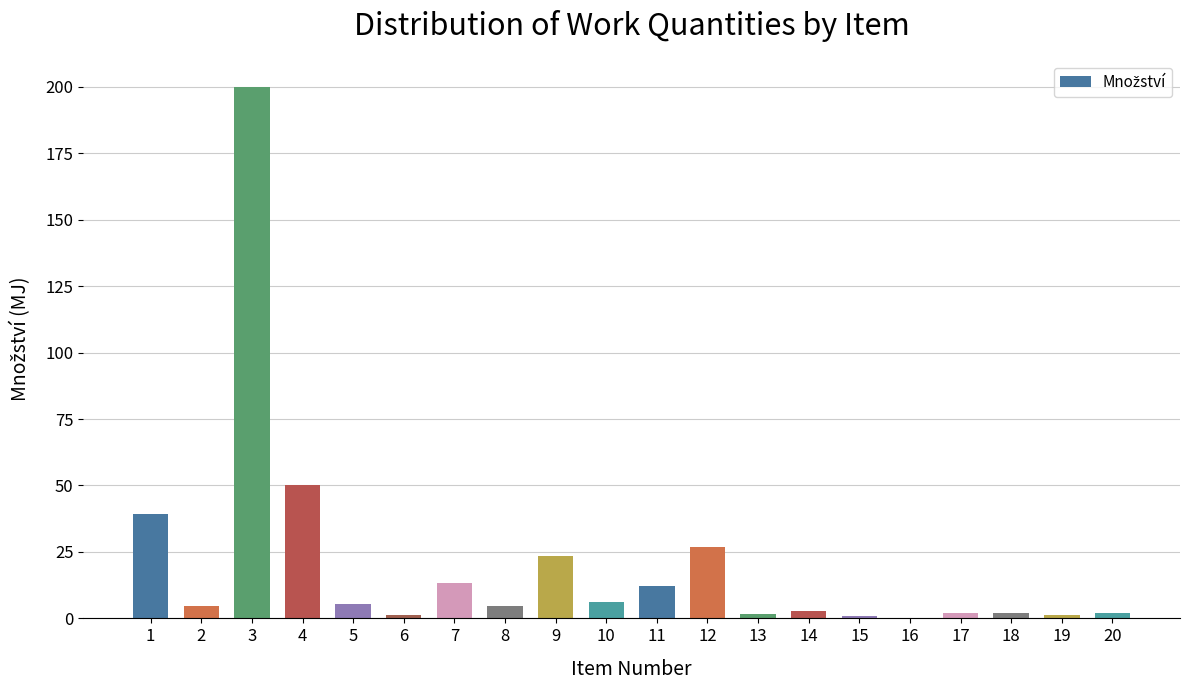

What is the greatest value displayed?

200.0